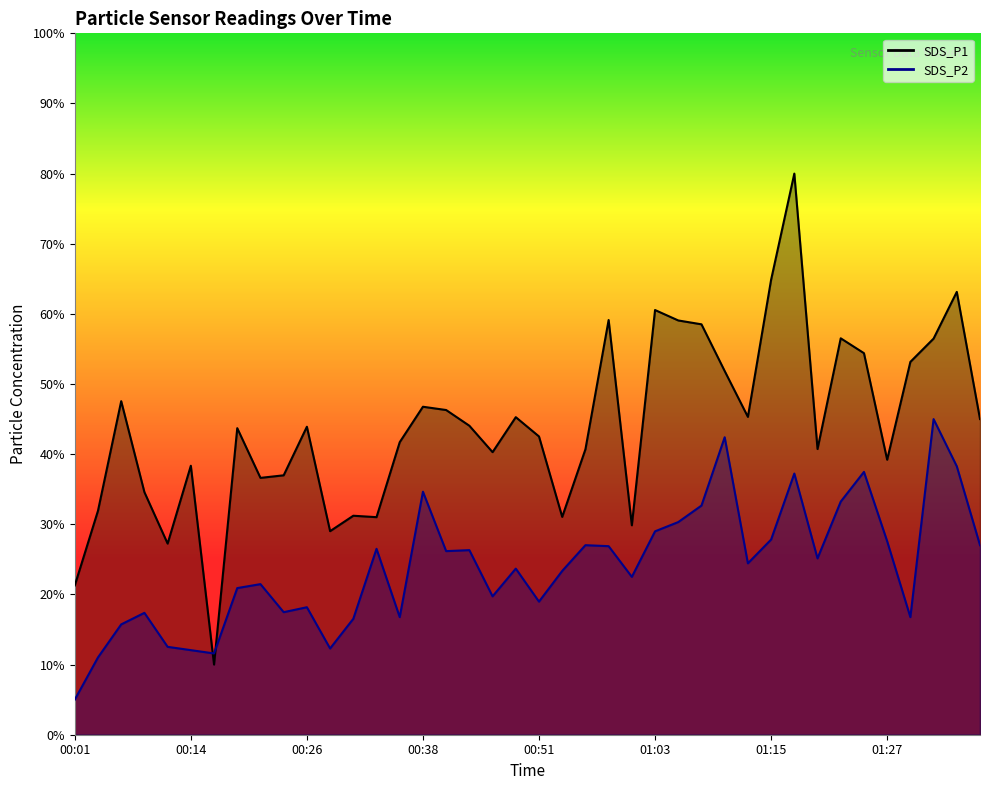

What is the maximum value shown in the chart?

80.0